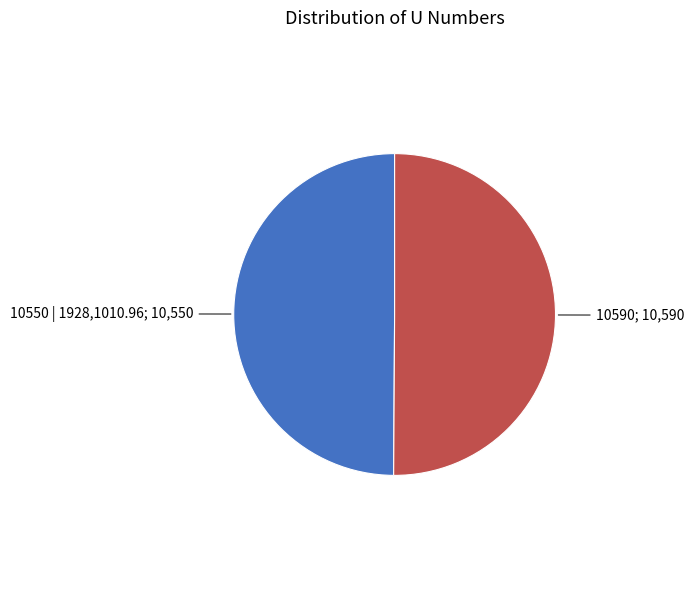

How many segments does this pie chart have?

2